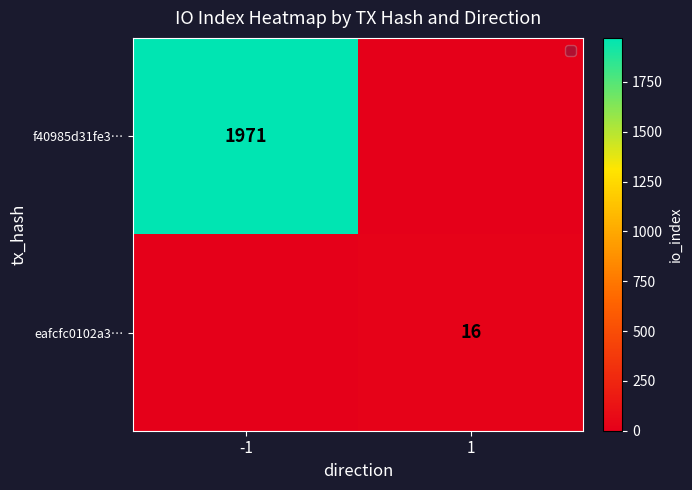

The eafcfc0102a3… series shows 16 at 1. True or false?

True